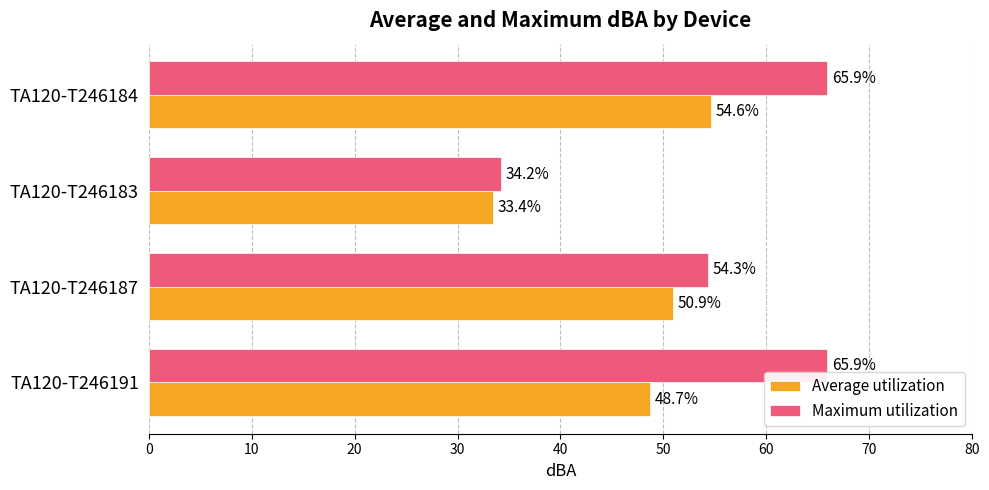

At which category is the sum across all series the highest?

TA120-T246184